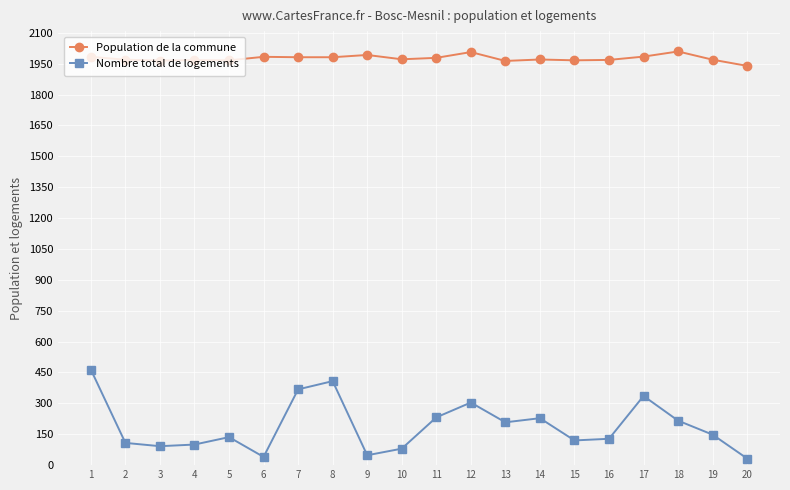

What is the difference between the highest and lowest values at 10?

1891